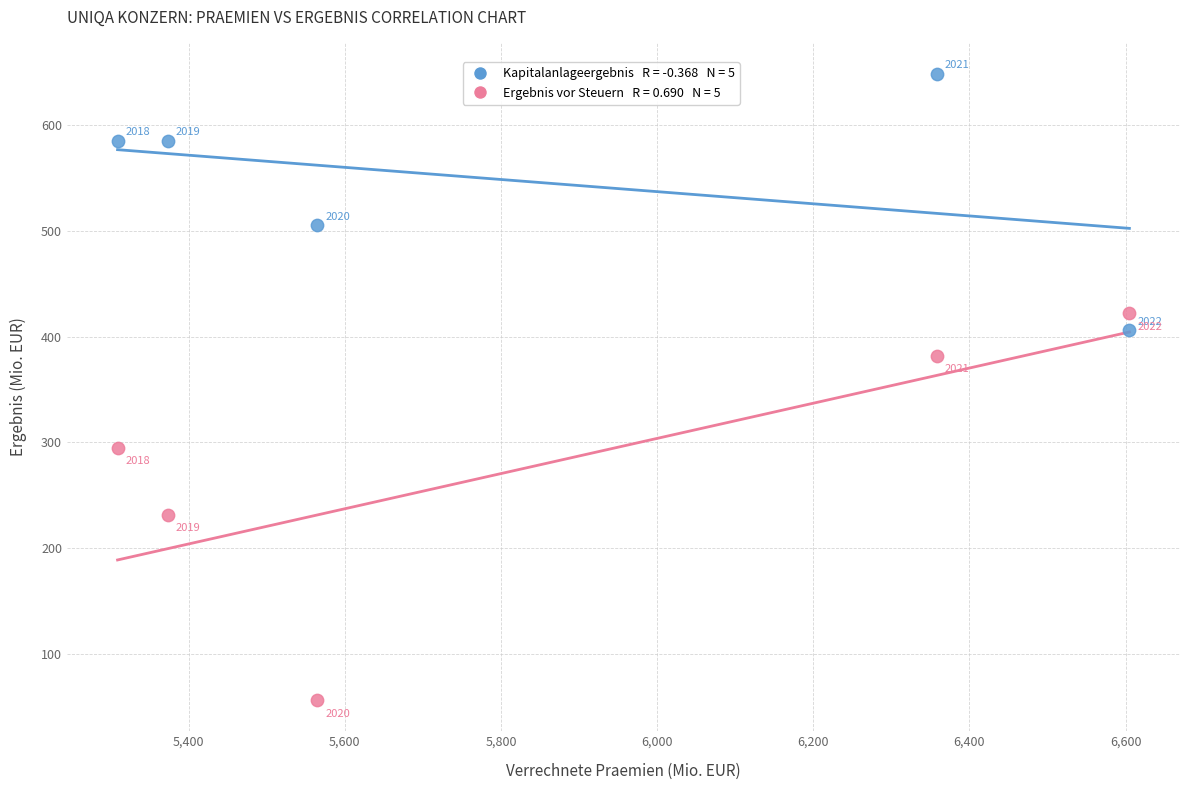

Across all series, what Y value is closest to 352?

382